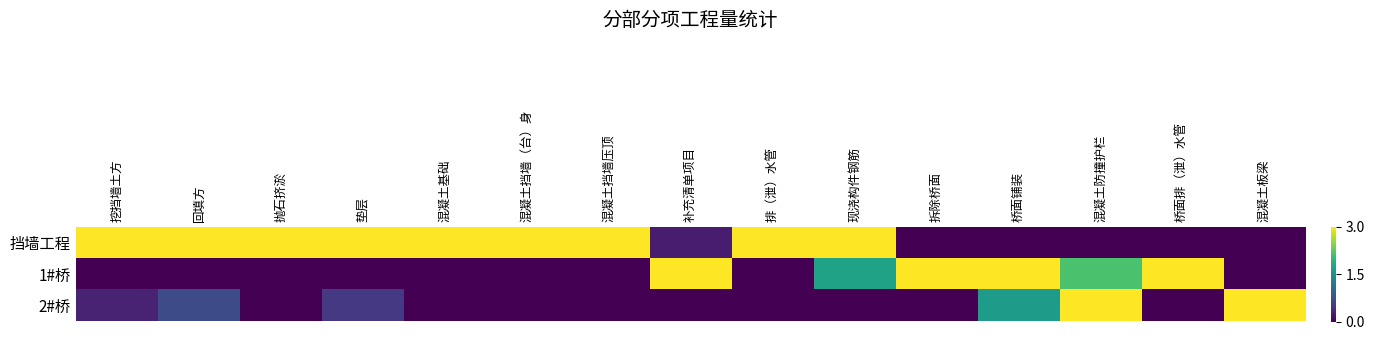

Reading left to right, transcribe all the data shown in this chart.

挡墙工程: 挖挡墙土方=3.0	回填方=3.0	抛石挤淤=3.0	垫层=3.0	混凝土基础=3.0	混凝土挡墙（台）身=3.0	混凝土挡墙压顶=3.0	补充清单项目=0.2	排（泄）水管=3.0	现浇构件钢筋=3.0	拆除桥面=0.0	桥面铺装=0.0	混凝土防撞护栏=0.0	桥面排（泄）水管=0.0	混凝土板梁=0.0
1#桥: 挖挡墙土方=0.0	回填方=0.0	抛石挤淤=0.0	垫层=0.0	混凝土基础=0.0	混凝土挡墙（台）身=0.0	混凝土挡墙压顶=0.0	补充清单项目=3.0	排（泄）水管=0.0	现浇构件钢筋=1.7	拆除桥面=3.0	桥面铺装=3.0	混凝土防撞护栏=2.1	桥面排（泄）水管=3.0	混凝土板梁=0.0
2#桥: 挖挡墙土方=0.3	回填方=0.7	抛石挤淤=0.0	垫层=0.5	混凝土基础=0.0	混凝土挡墙（台）身=0.0	混凝土挡墙压顶=0.0	补充清单项目=0.0	排（泄）水管=0.0	现浇构件钢筋=0.0	拆除桥面=0.0	桥面铺装=1.6	混凝土防撞护栏=3.0	桥面排（泄）水管=0.0	混凝土板梁=3.0